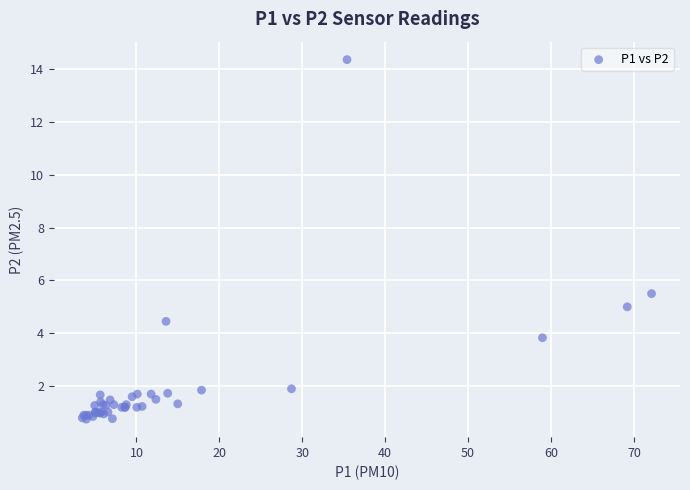

What Y value in the scatter plot is closest to 7?

5.5